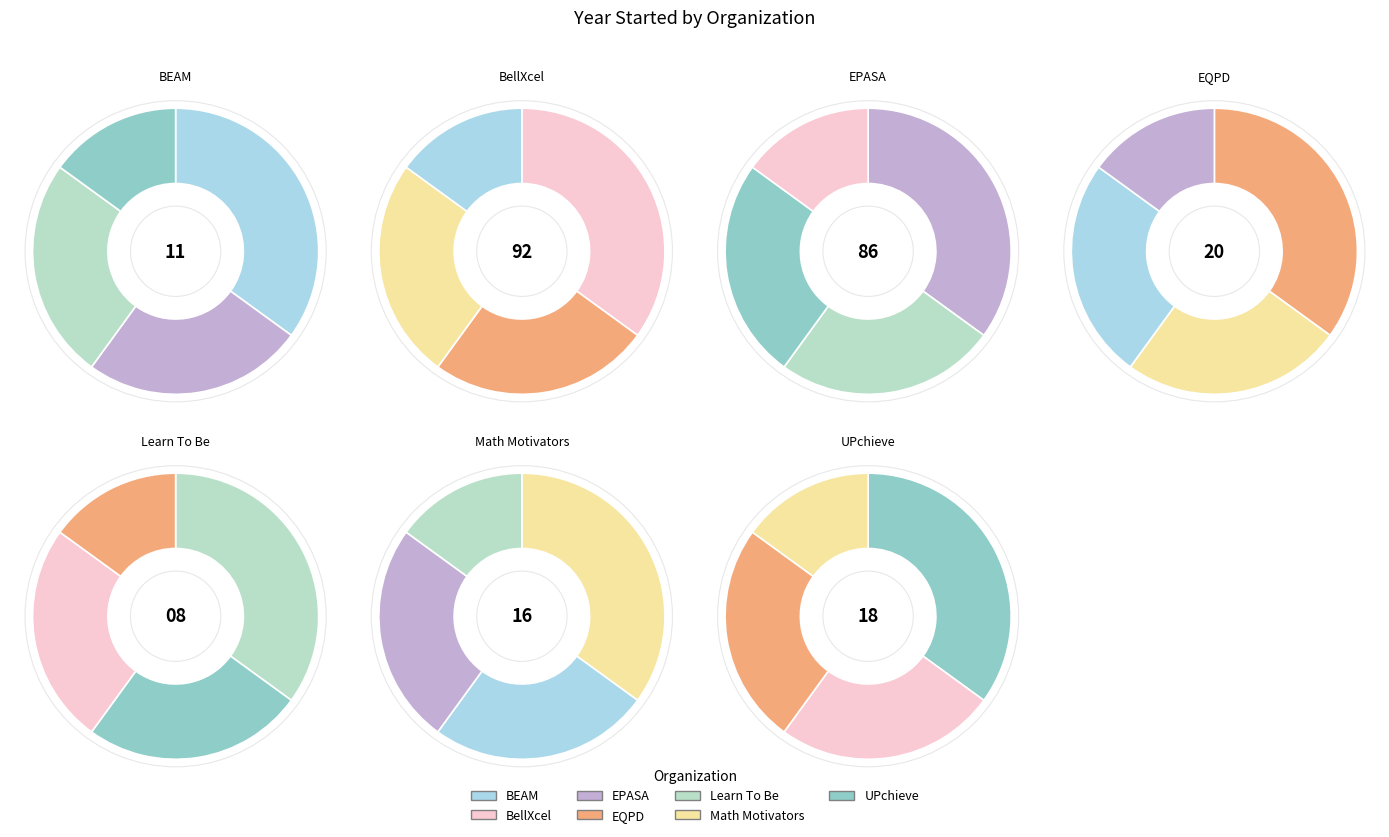

Does Math Motivators account for over 50% of the chart?

No